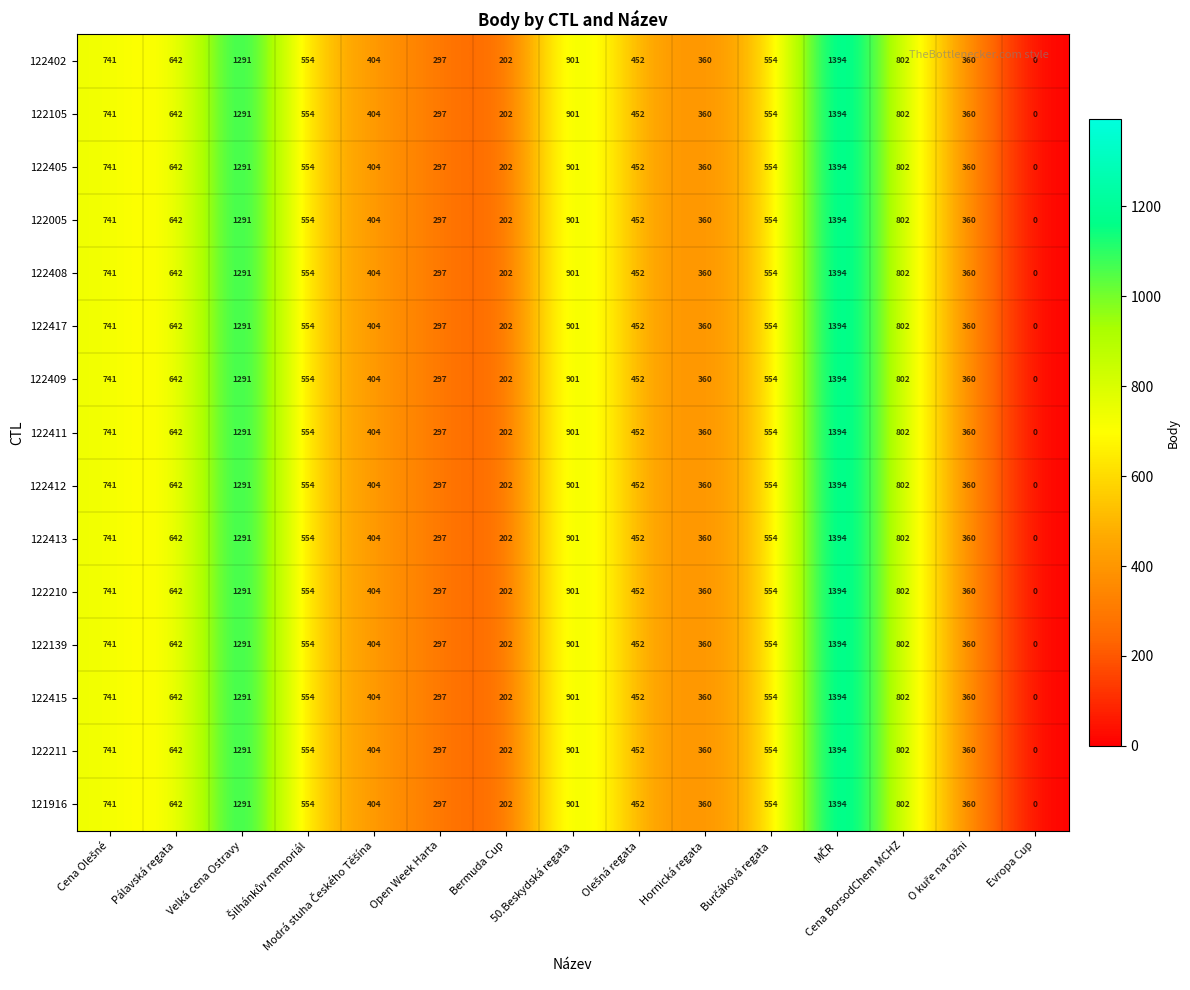

What is the difference between the second highest and second lowest values in the 122411 series?

1089